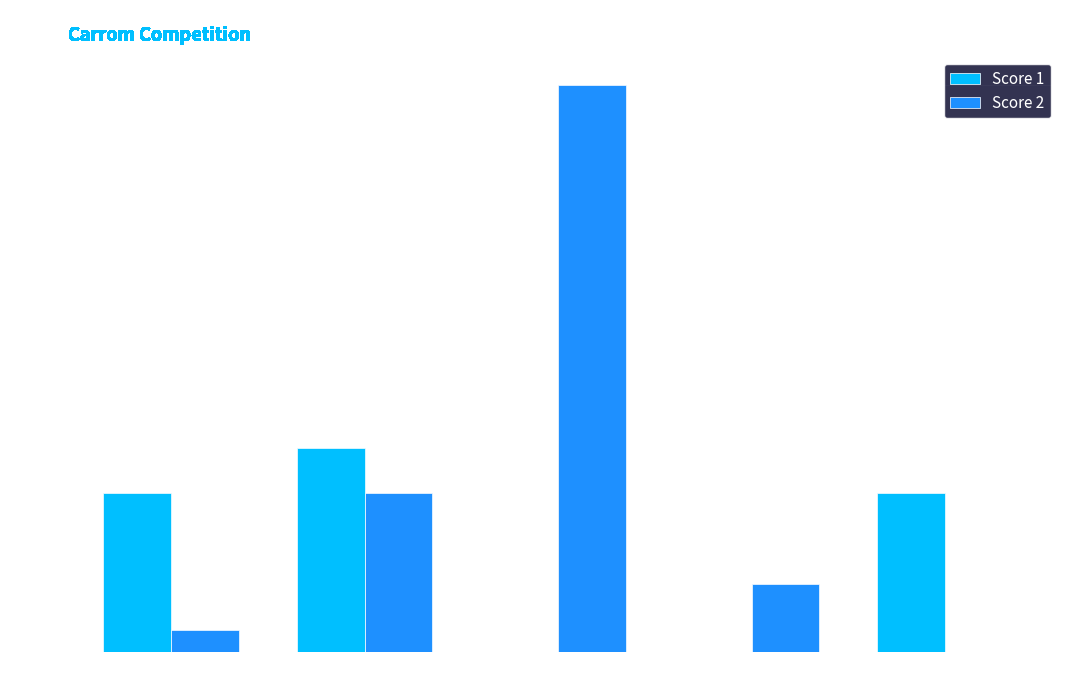

What is the sum of the Score 1 values at Board 2 and Board 5?

16